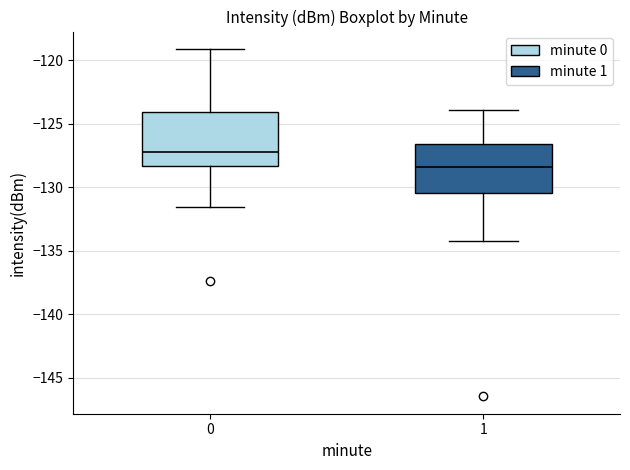

Where is the upper edge of the box at x = 1 on the y-axis? The values are not printed on the chart, so give them approximately, as read against the axis.

-126.5